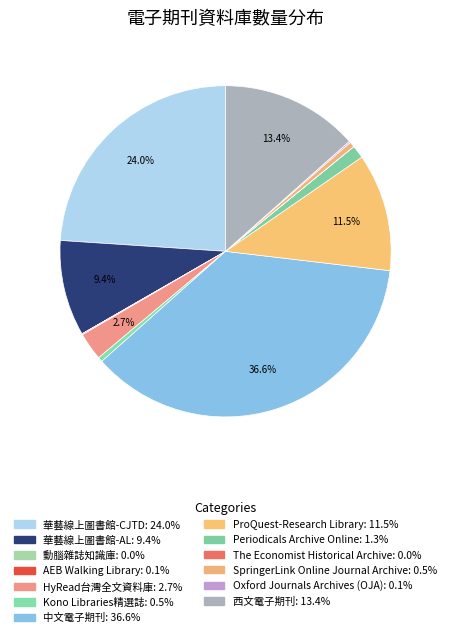

What percentage is the 中文電子期刊 slice, to the nearest percent?

37%